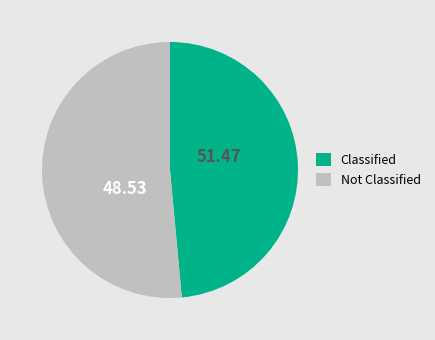

Does any single category account for the majority?

Yes